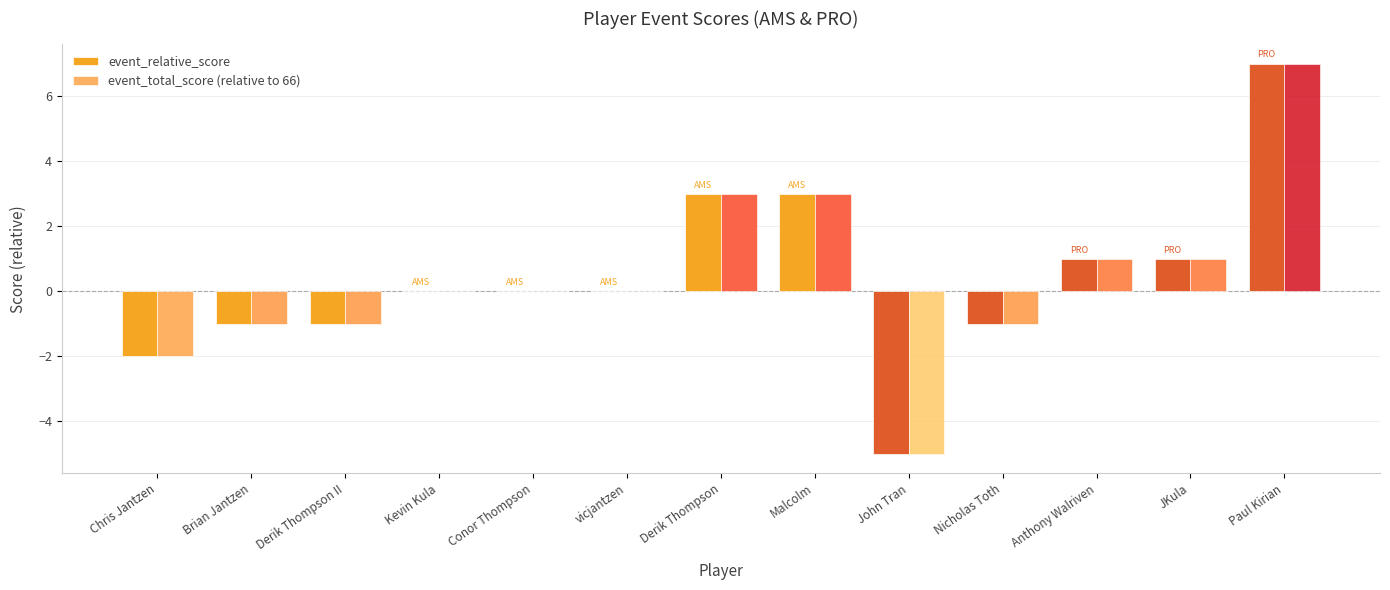

Which series has the largest total across all categories?

event_relative_score